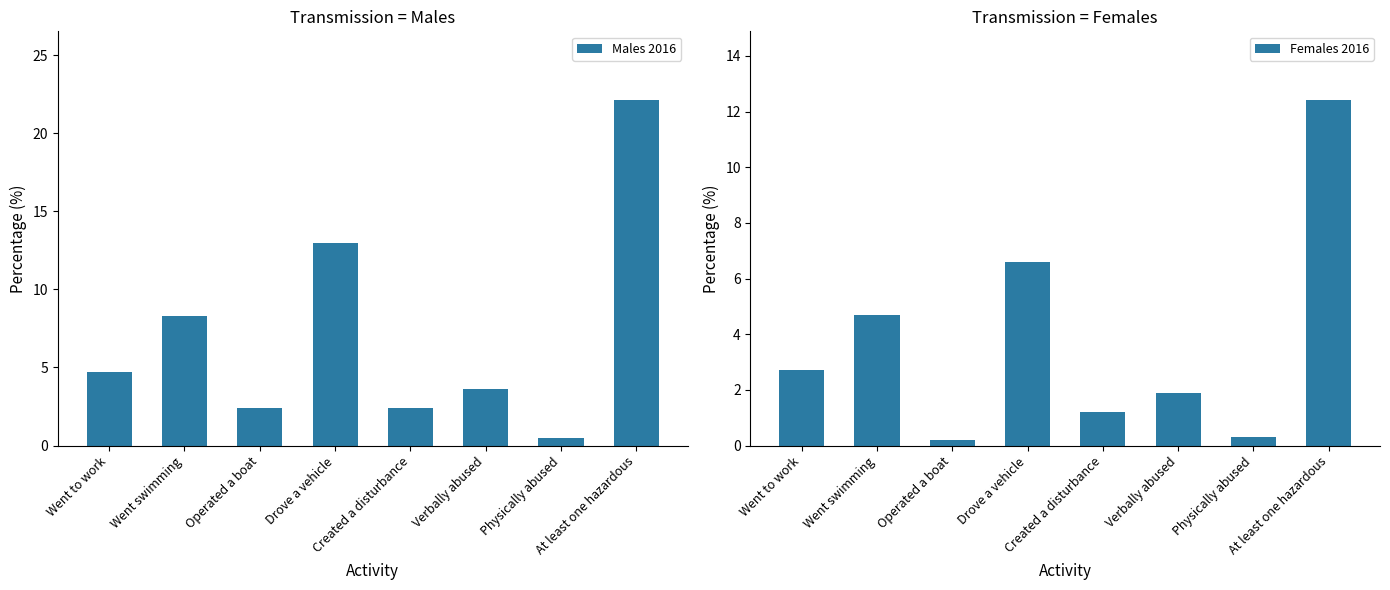

Where does the Females 2016 series first go above 2?

Went to work